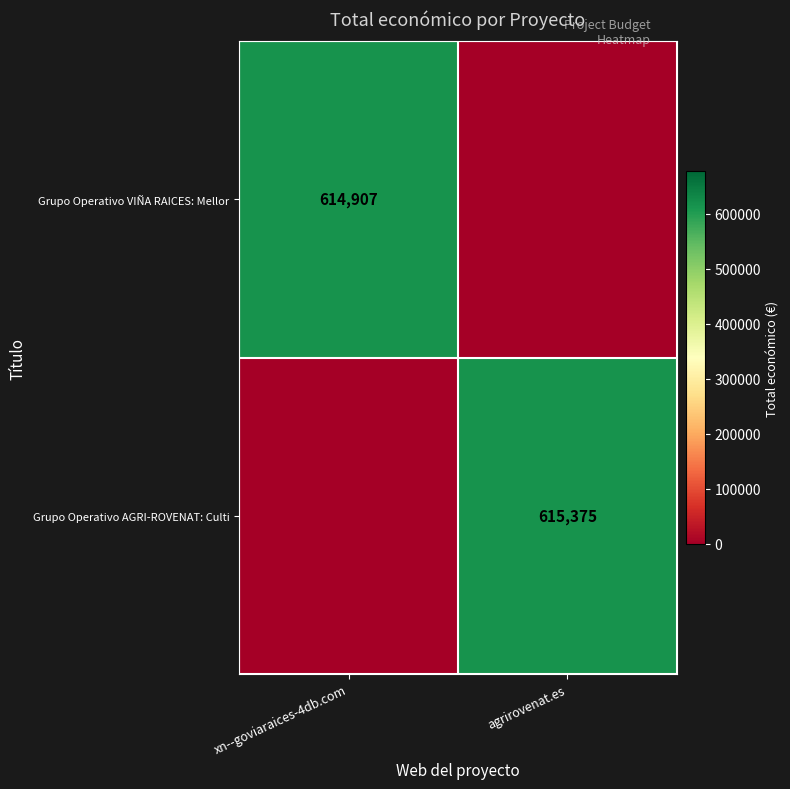

The value of Grupo Operativo VIÑA RAICES: Mellor at xn--goviaraices-4db.com is 614907. True or false?

True